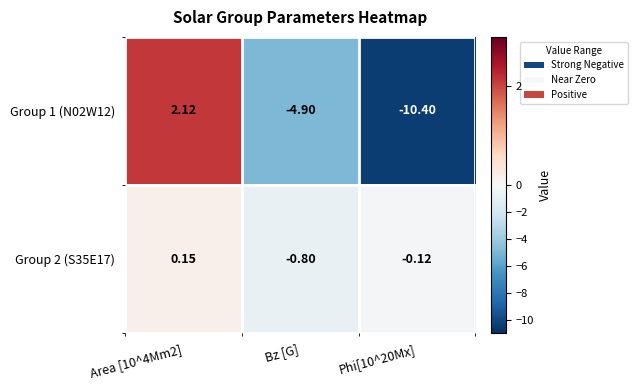

Is the value of Group 2 (S35E17) at Phi[10^20Mx] greater than the value of Group 1 (N02W12) at Phi[10^20Mx]?

Yes